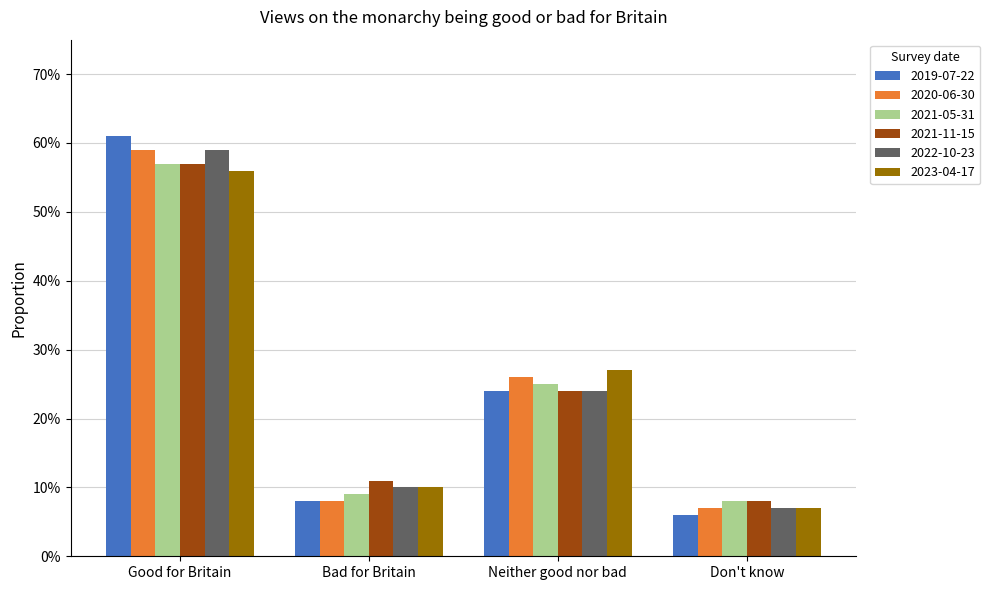

Between Bad for Britain and Neither good nor bad, which series saw the biggest shift?

2020-06-30